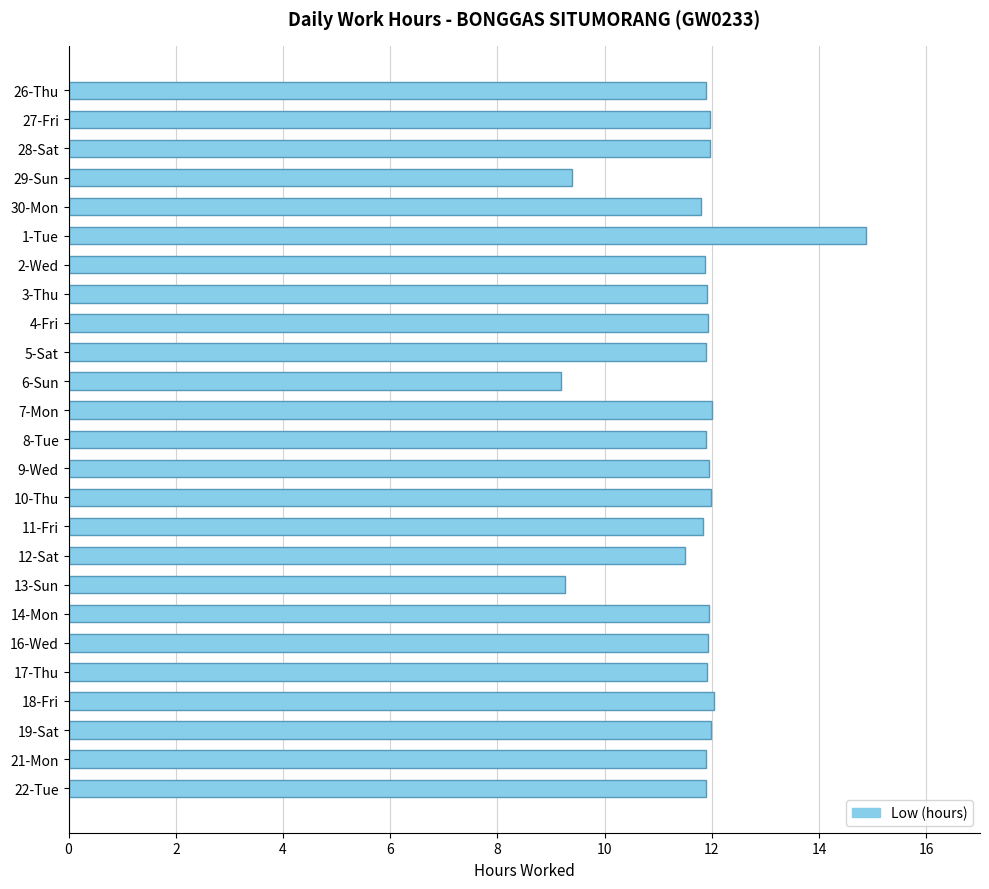

What value does the data have at 14-Mon?

11.9